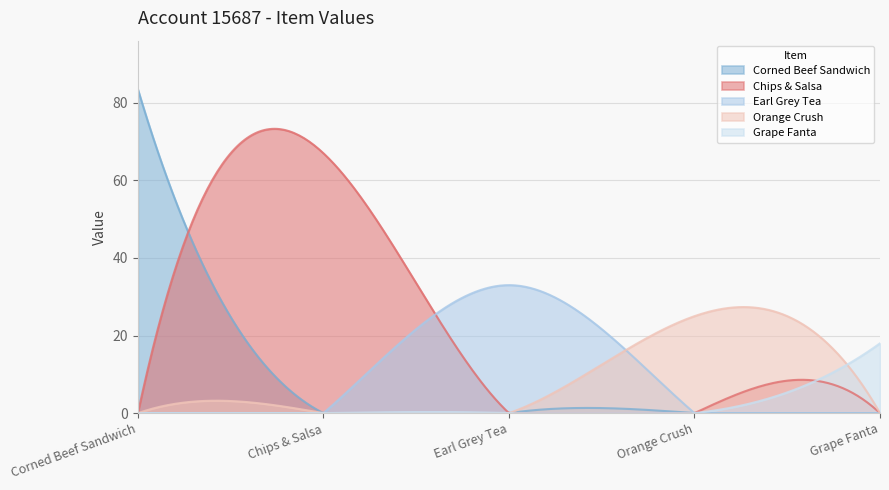

Which series has the largest range (max minus min)?

Corned Beef Sandwich